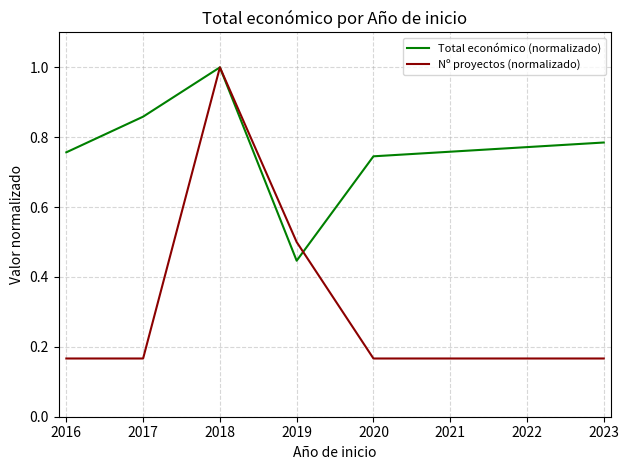

At which label does Total económico (normalizado) reach its peak?

2018